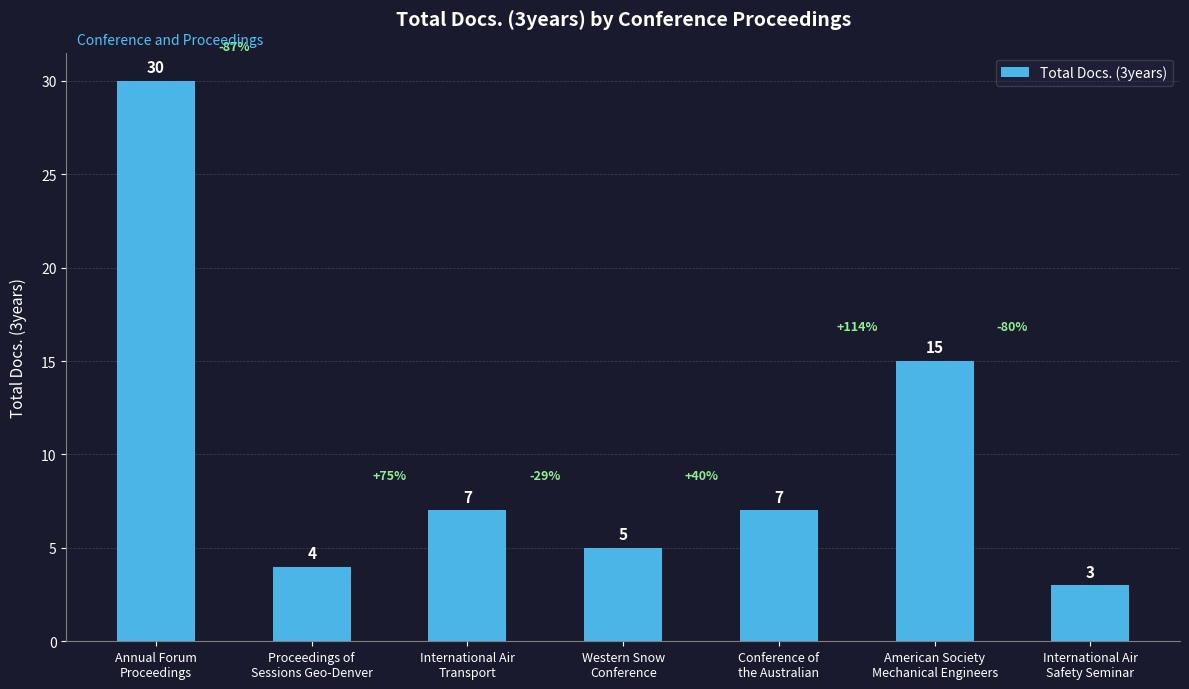

True or false: the data shows 46 at Annual Forum
Proceedings.

False